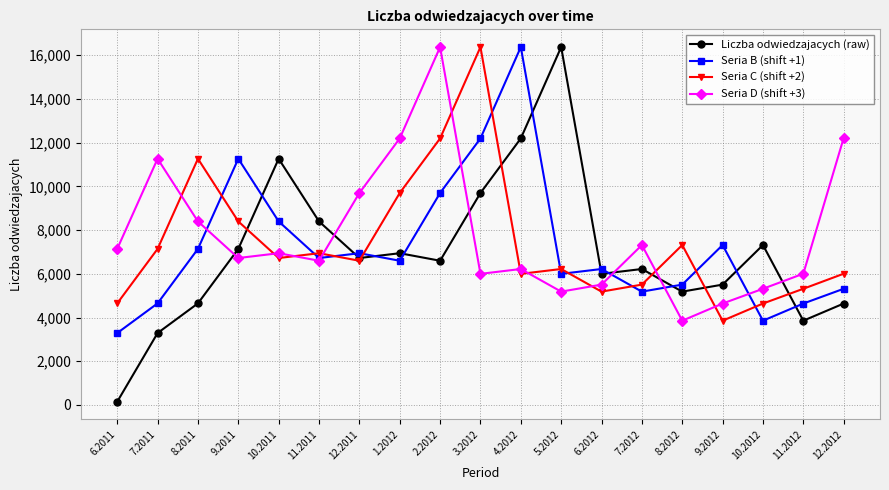

Is it true that Seria B (shift +1) equals 18403 at 3.2012?

False